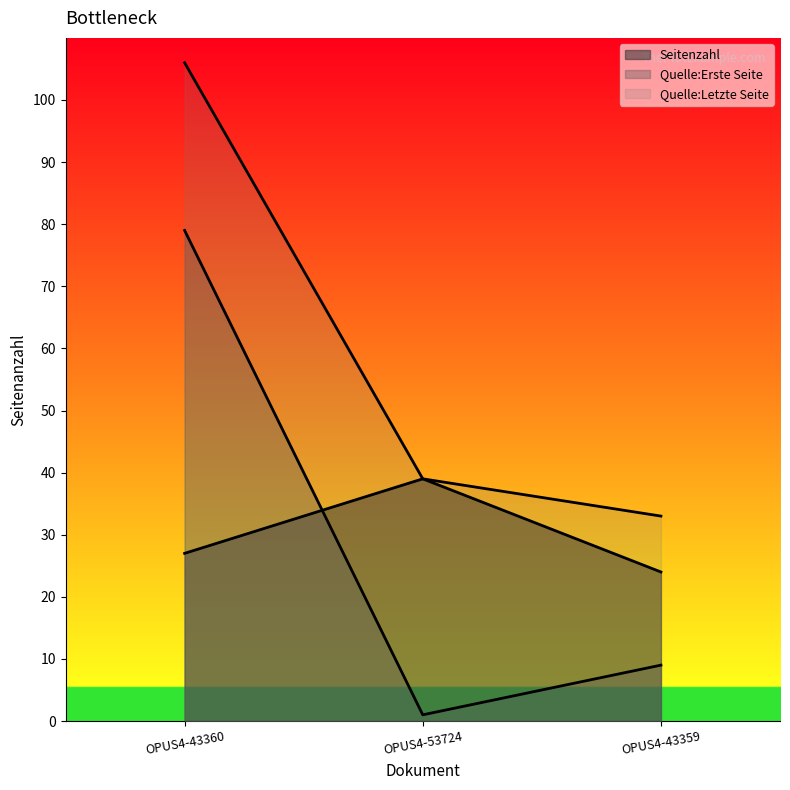

At which label is Quelle:Letzte Seite closest to 69?

OPUS4-53724